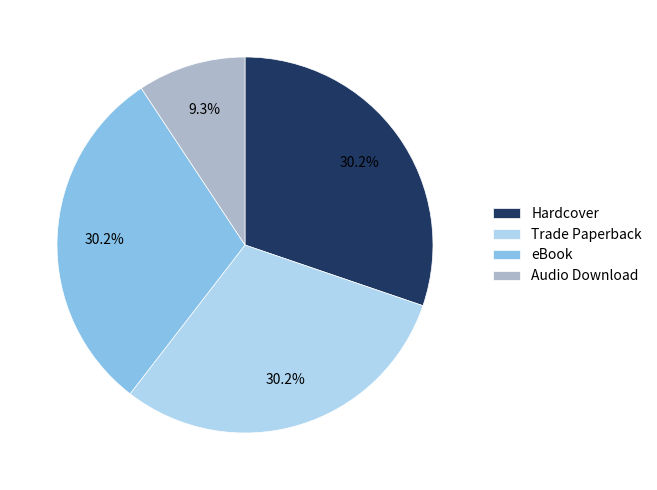

Is Trade Paperback the majority of the pie?

No